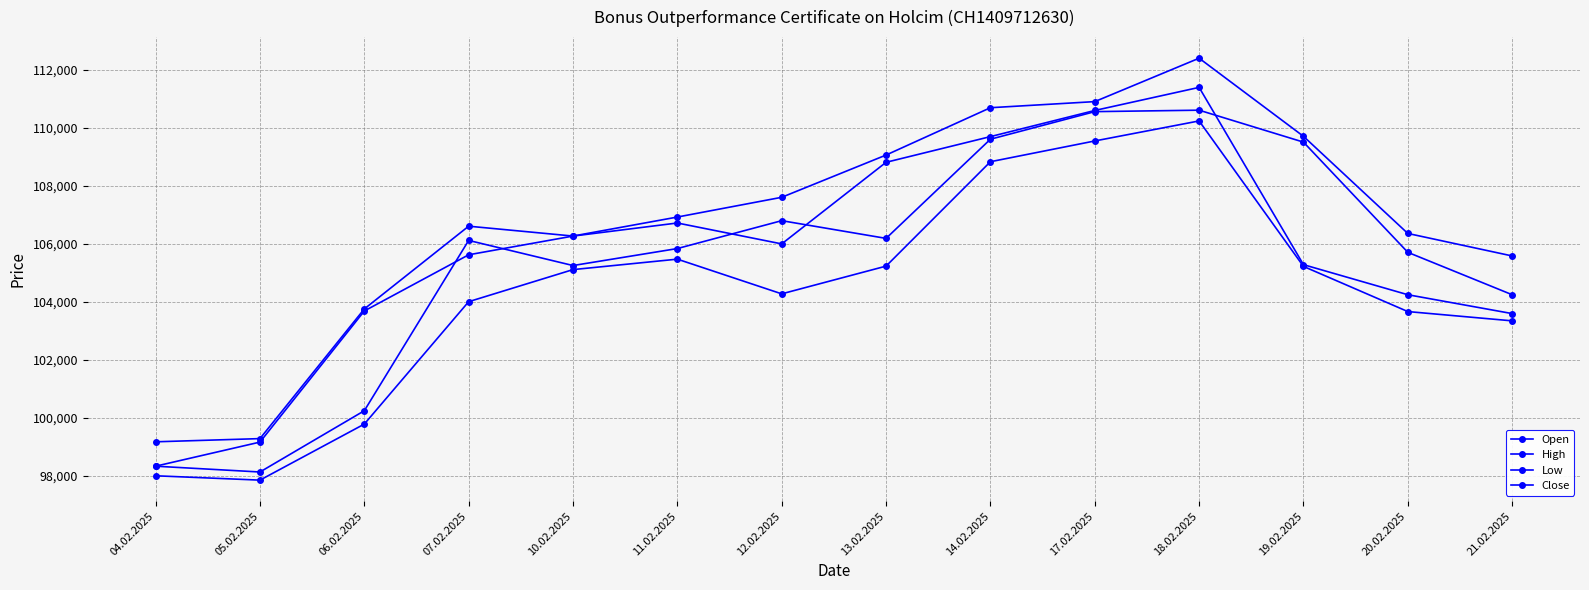

Is the value of Low at 10.02.2025 greater than the value of Close at 19.02.2025?

No